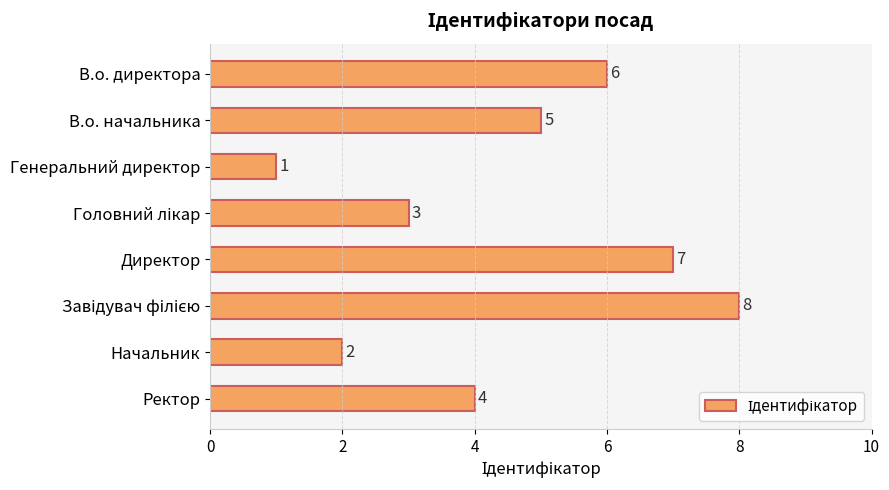

The chart shows a value of 3 at В.о. начальника. True or false?

False